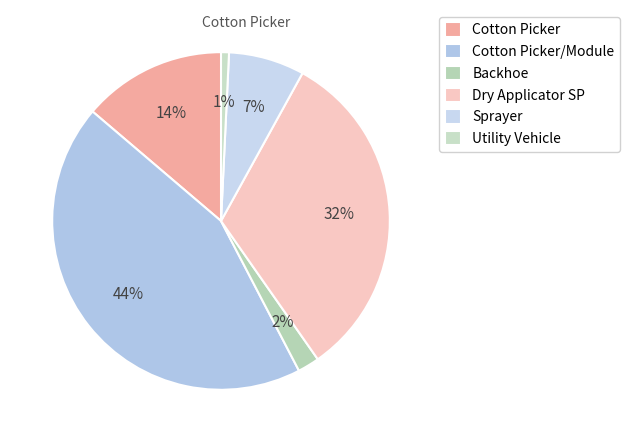

What is the change in value from Cotton Picker to Utility Vehicle?

-38.7